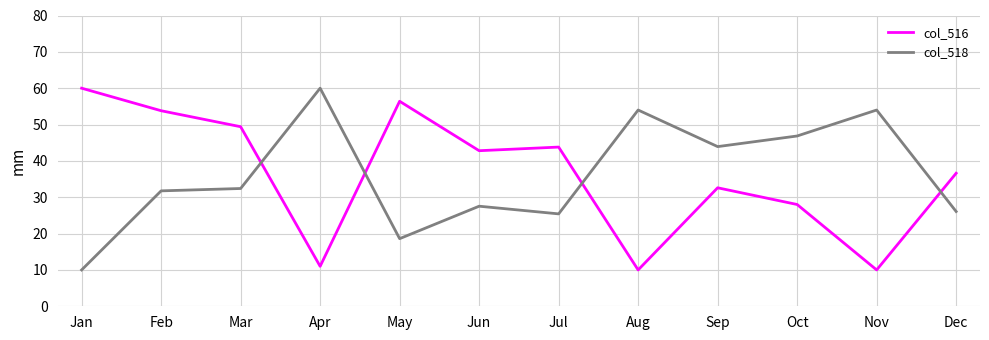

What are all the series names shown in the legend?

col_516, col_518